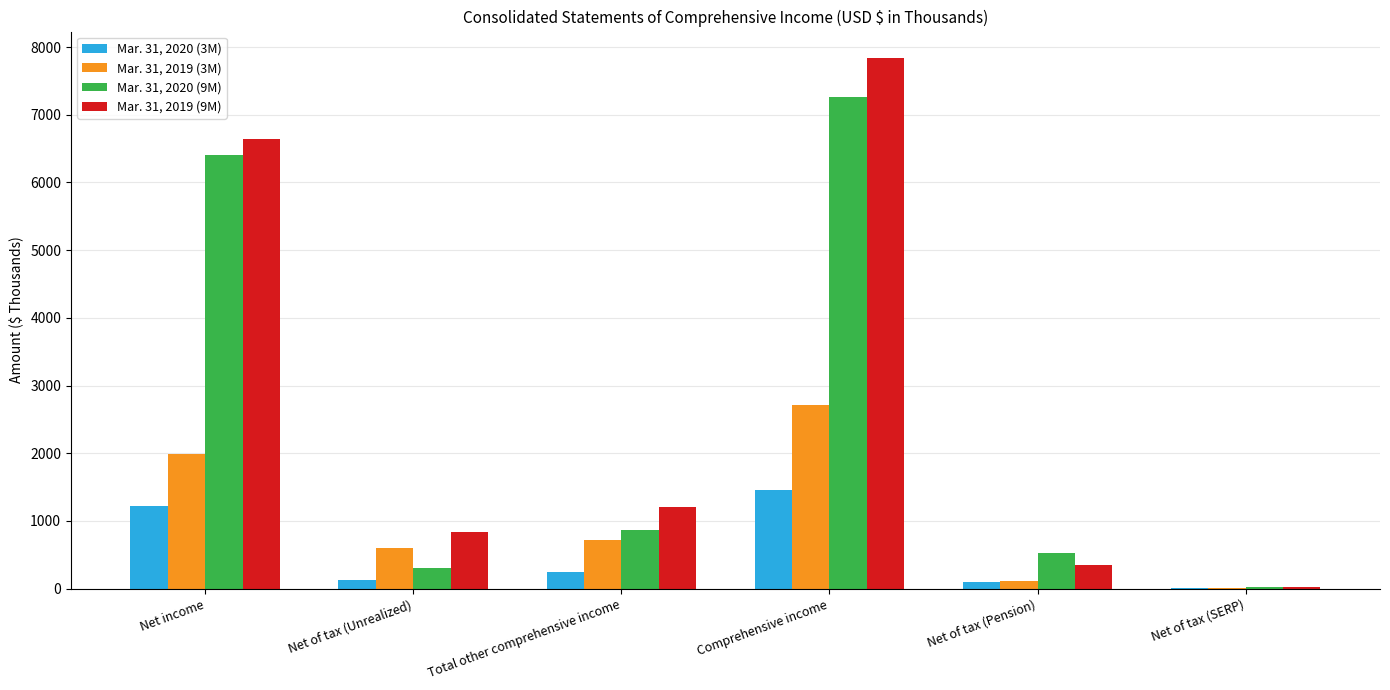

Is the value of Mar. 31, 2020 (3M) at Net income greater than the value of Mar. 31, 2019 (9M) at Net income?

No